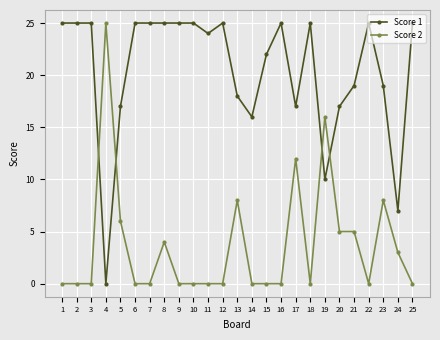

After their last crossing, which series has the higher values: Score 2 or Score 1?

Score 1